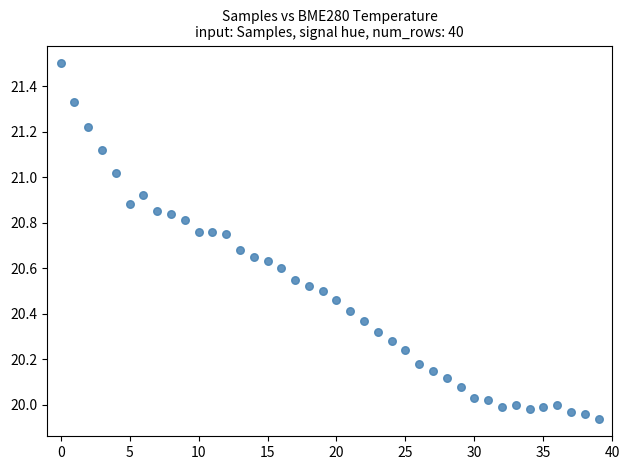

How many data points are displayed?

40